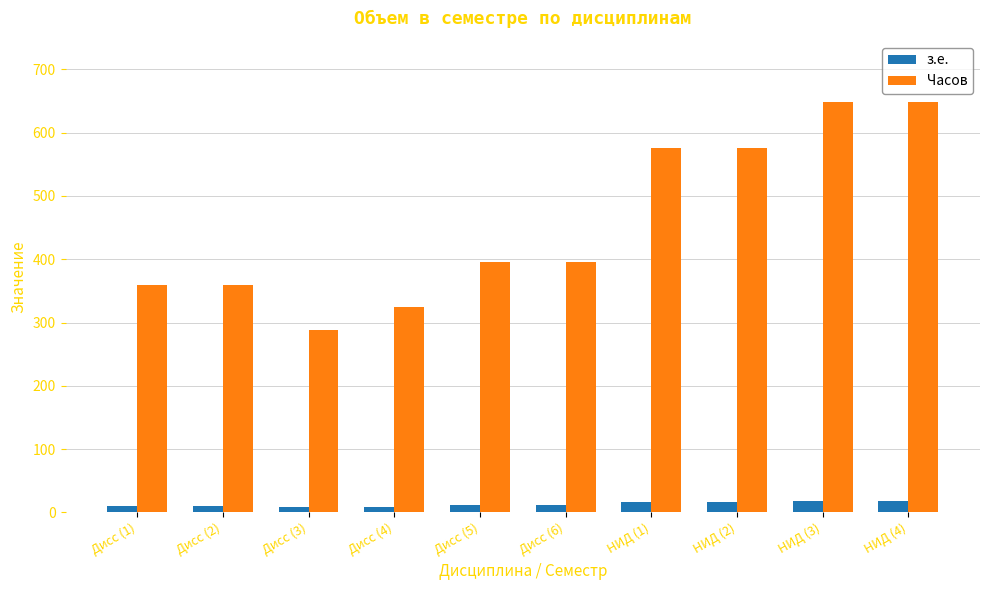

What is the difference between the highest and lowest values at Дисс (5)?

385